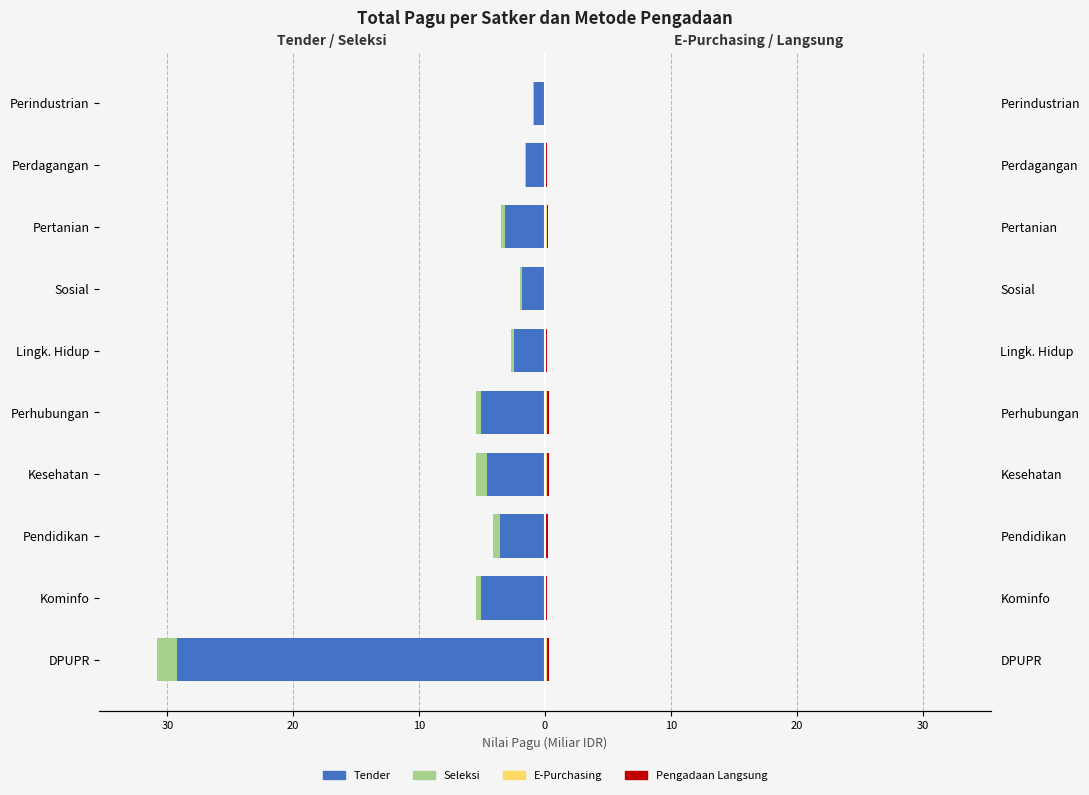

How many bars are there in each group?

4